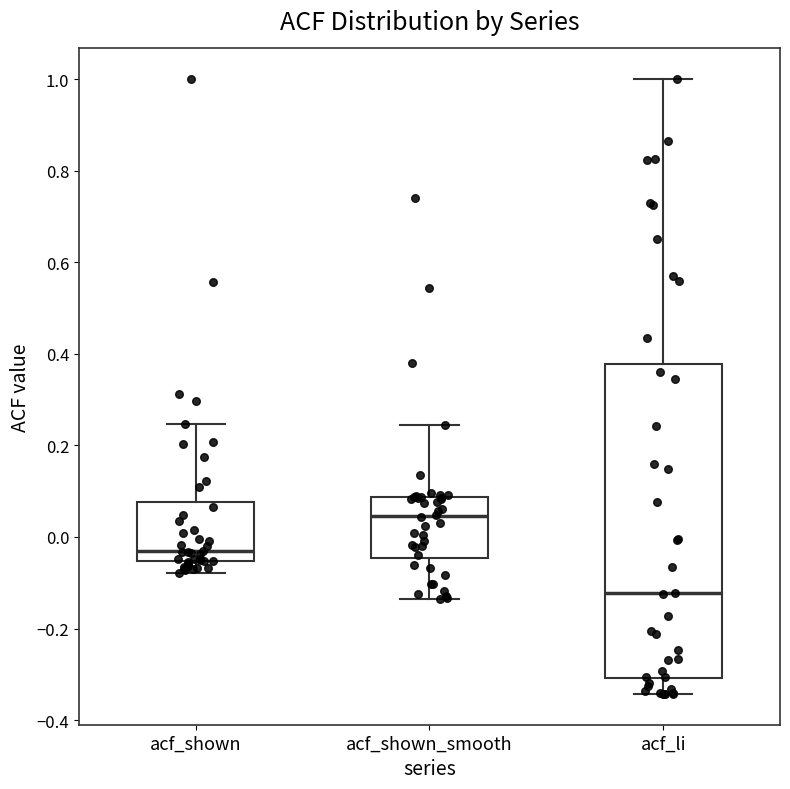

Which box's median line is the lowest?

acf_li